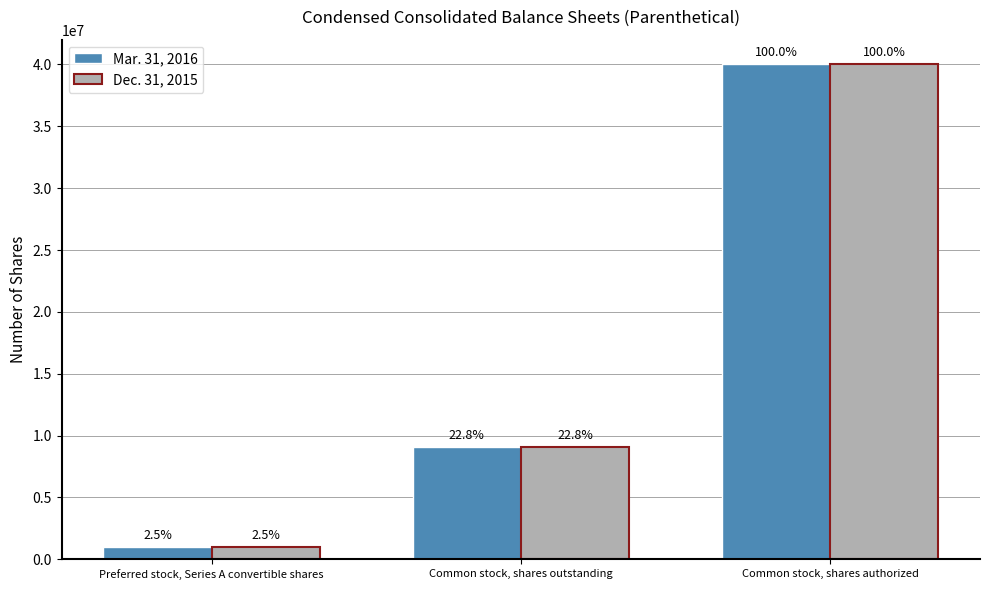

Are the bars grouped side by side (vs. stacked)?

Yes